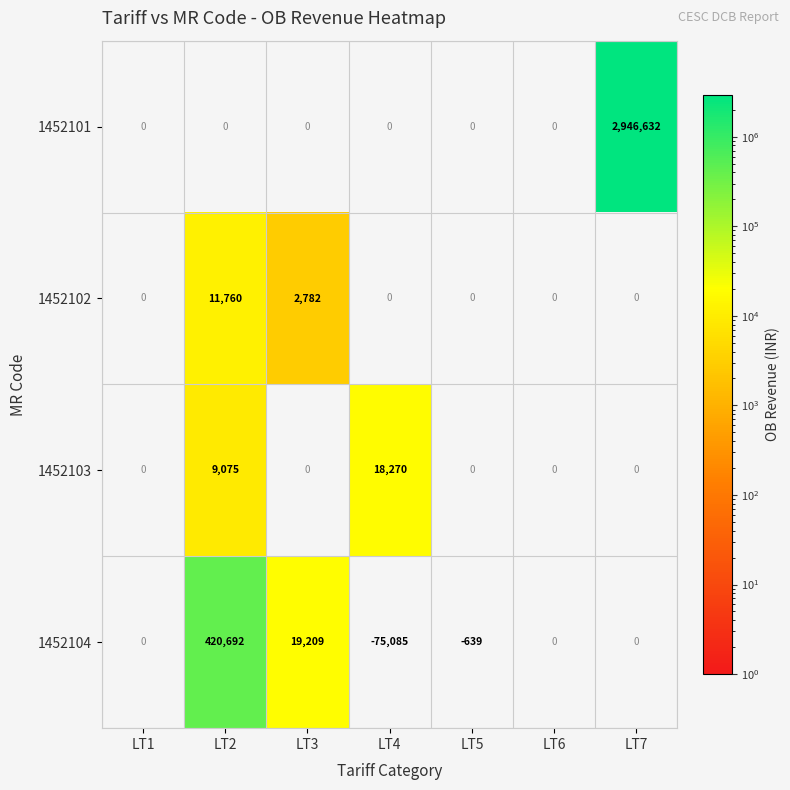

Count the number of data series in this chart.

4